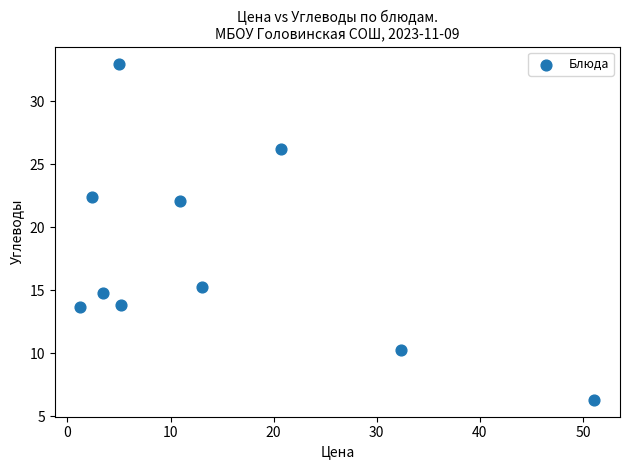

What Y value in the scatter plot is closest to 19?

22.1